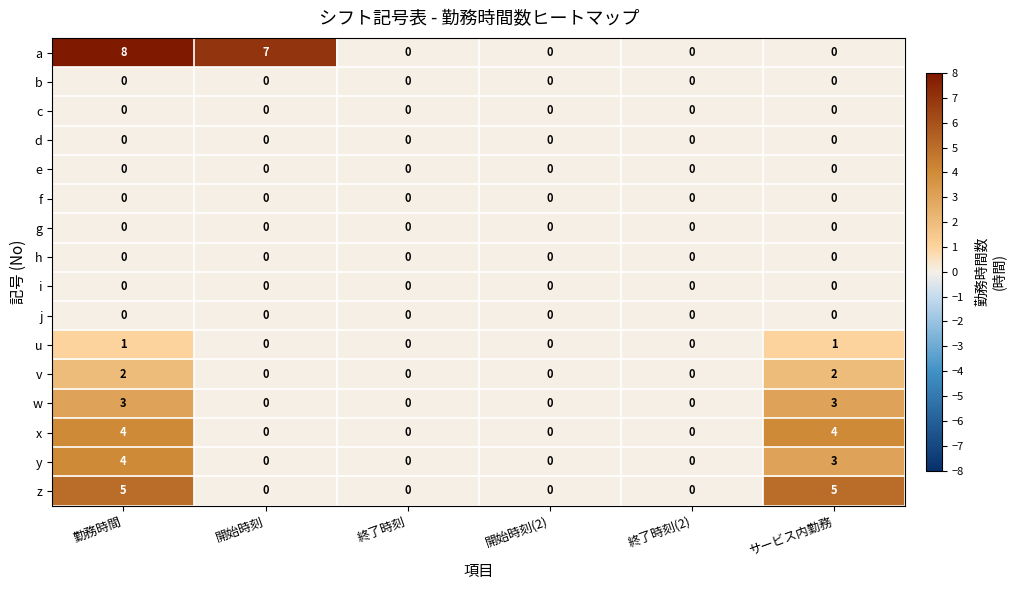

Which series has the largest total across all categories?

a